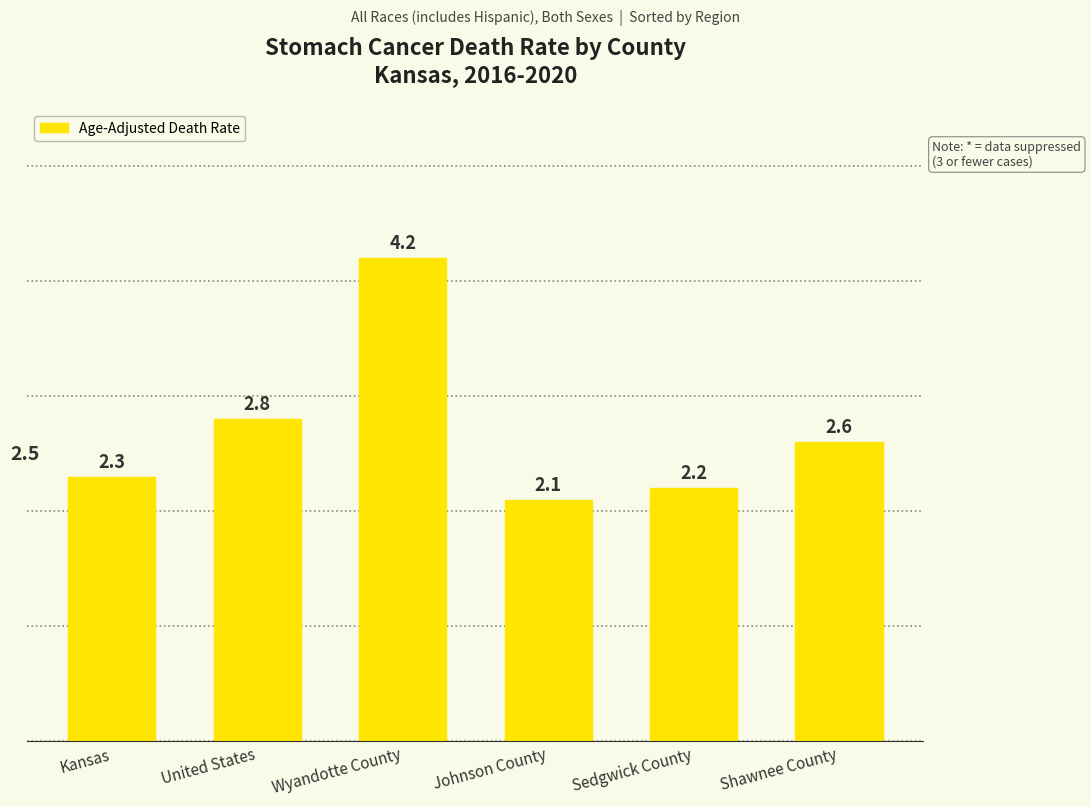

Reading left to right, extract all data points from this chart.

Kansas=2.3	United States=2.8	Wyandotte County=4.2	Johnson County=2.1	Sedgwick County=2.2	Shawnee County=2.6